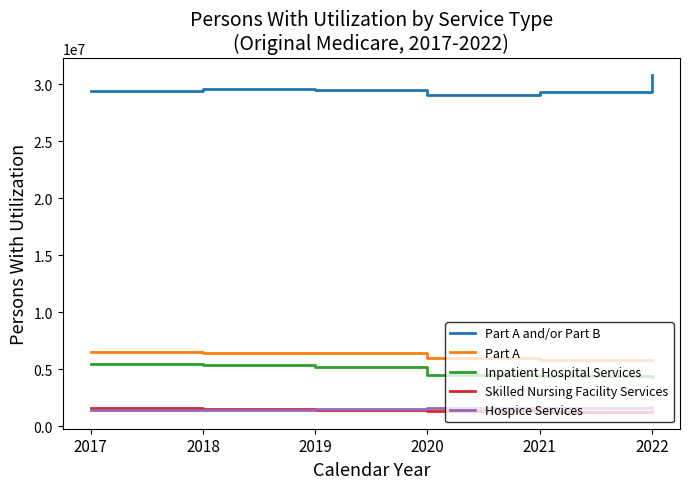

True or false: Hospice Services has a value of 1647621 at 2020.

True